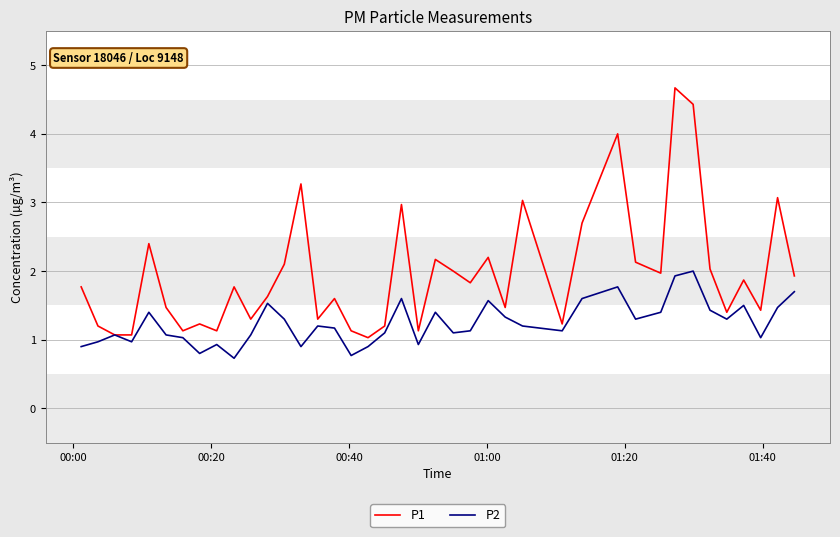

What is the maximum value for P2?

2.0